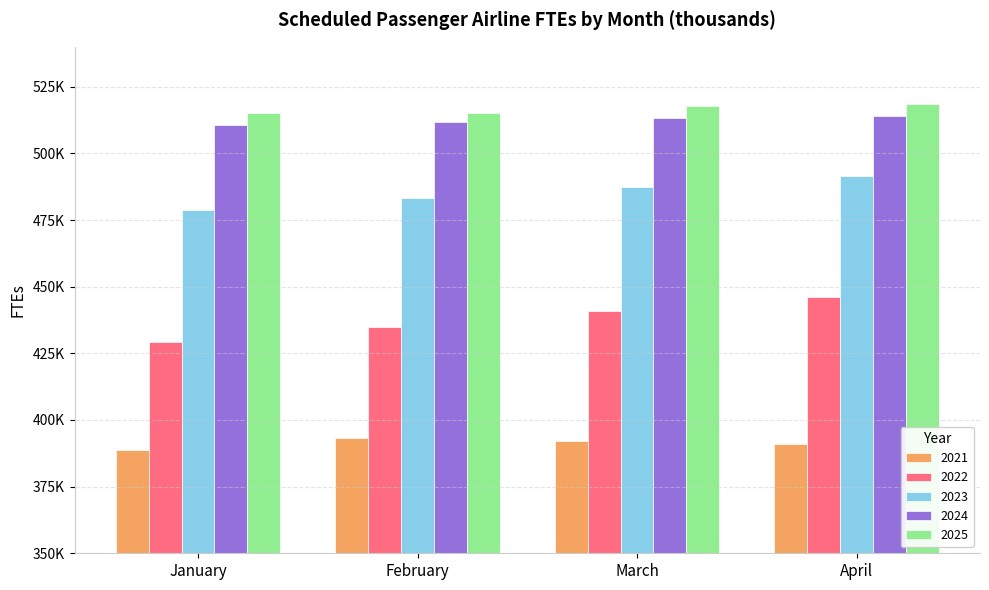

Reading right to left, list all the values displayed in this chart.

2021: 391054.0	392250.0	393115.0	388779.0
2022: 446014.0	440836.0	434871.0	429368.0
2023: 491468.0	487530.5	483240.0	478762.5
2024: 513895.0	513381.5	511708.0	510503.5
2025: 518369.5	517795.5	515221.0	514974.5